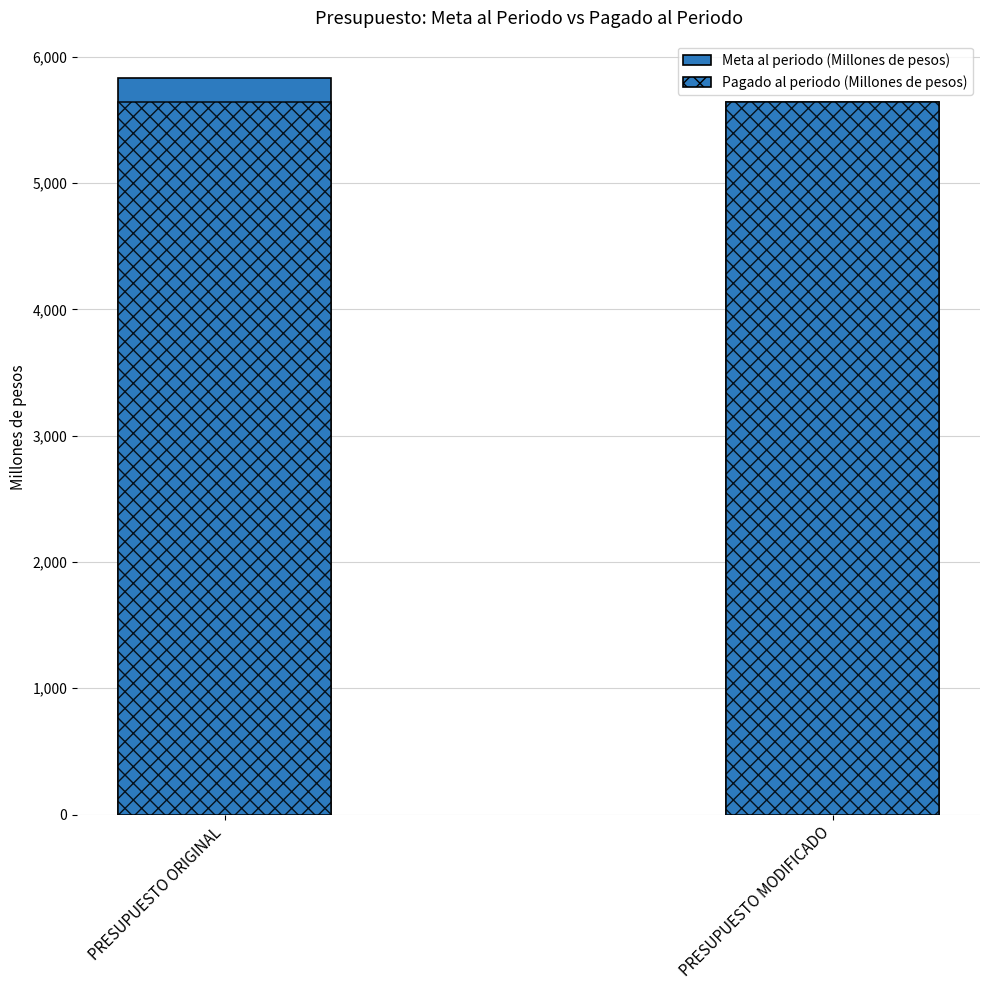

What is the total value across all series at PRESUPUESTO ORIGINAL?

11480.5